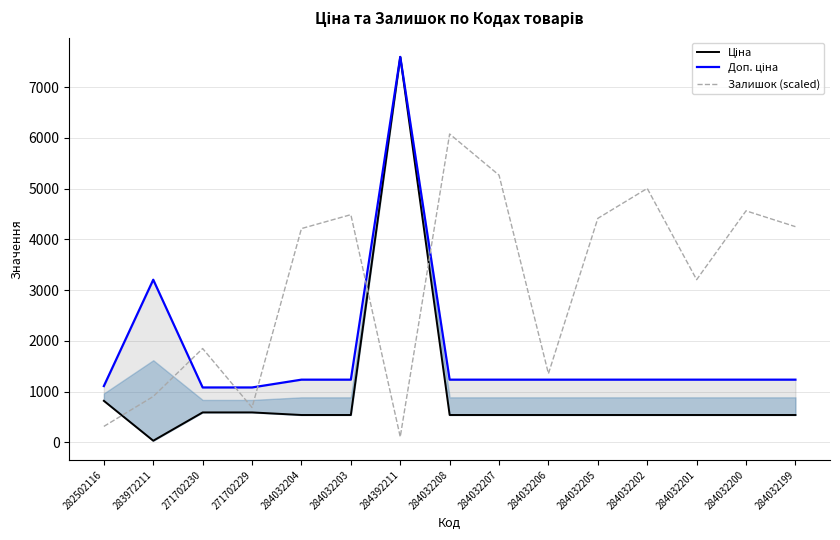

At which label is Ціна closest to 3814?

282502116